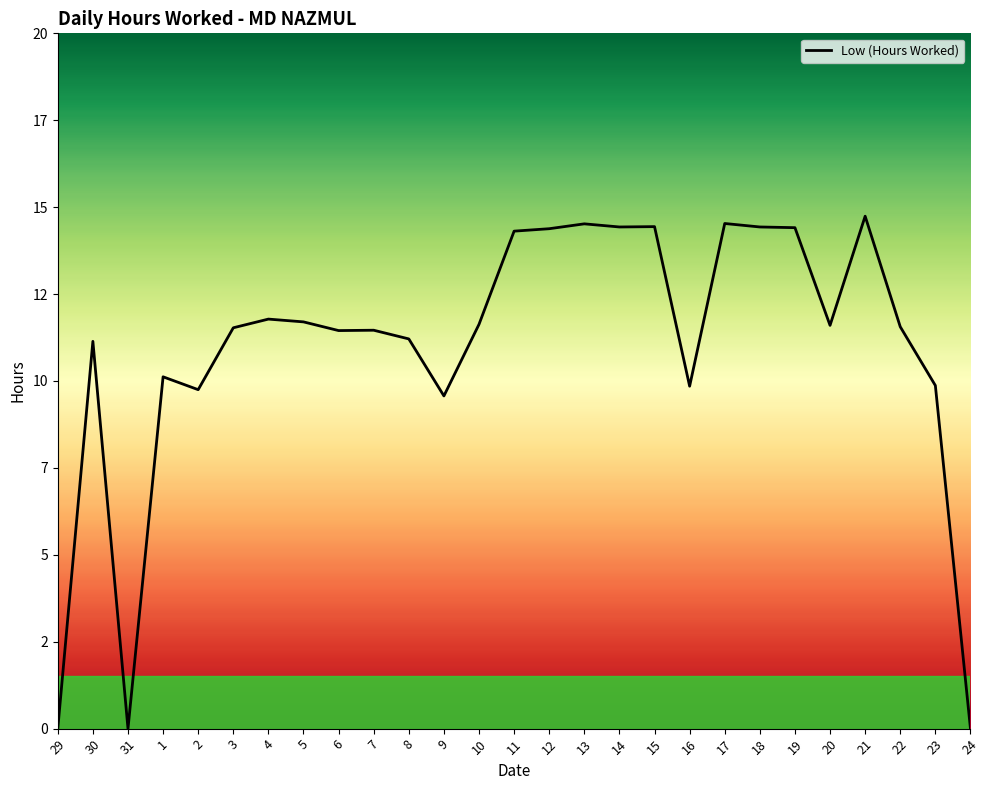

What is the label of the 3rd point from the right?

22